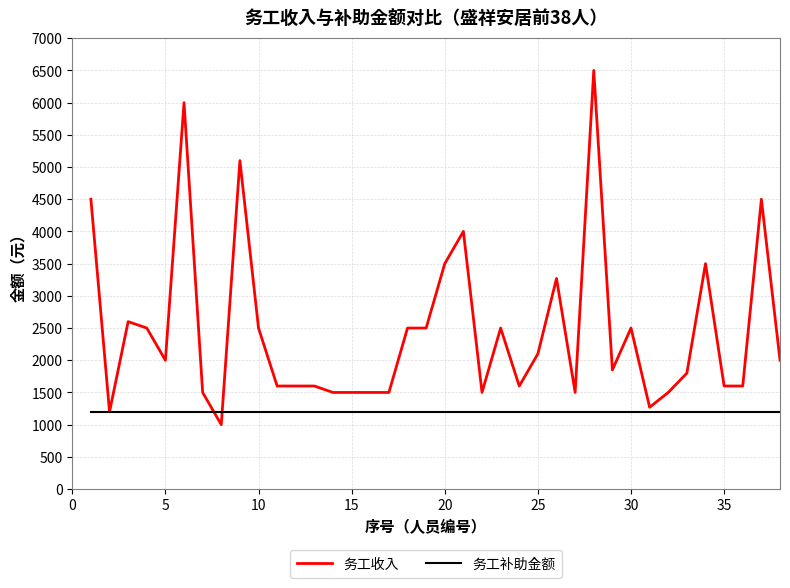

Which series has the widest spread of values?

务工收入